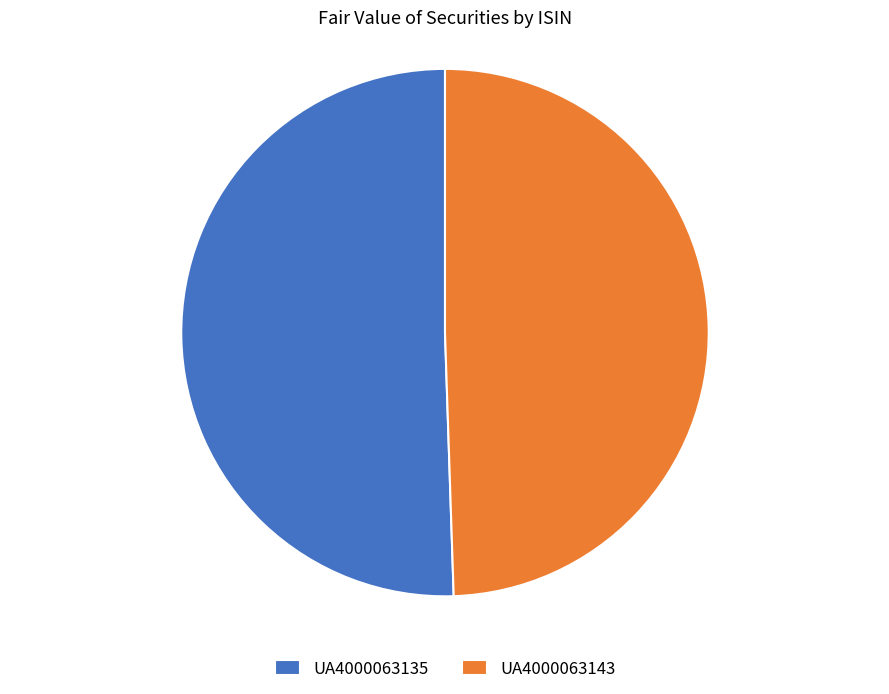

Approximately how many times larger is the value at UA4000063135 compared to UA4000063143?

1.0